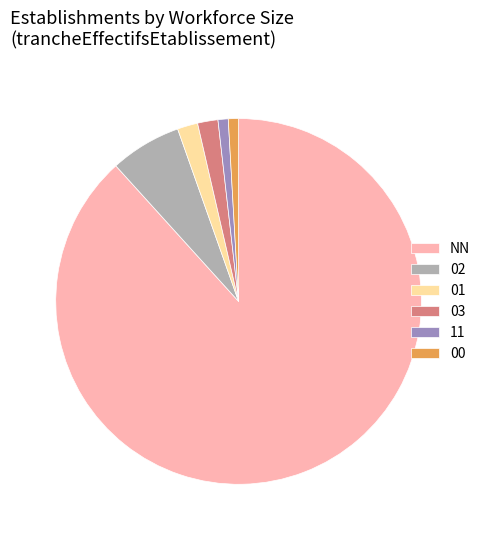

Which has a higher value, 11 or 03?

03